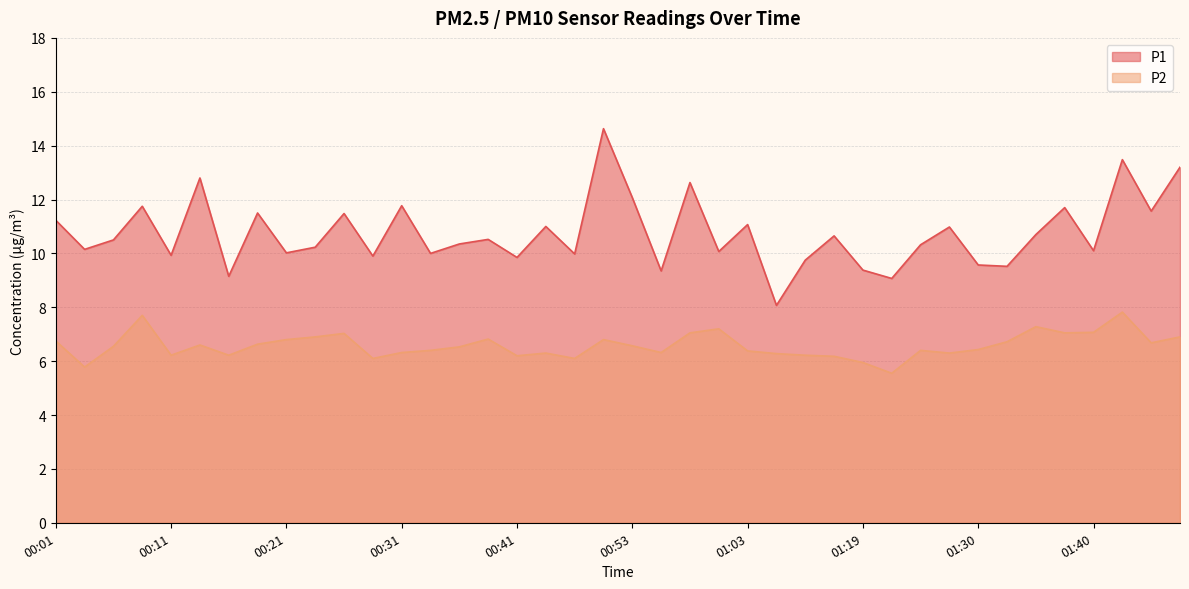

Reading right to left, transcribe all the data shown in this chart.

P1: 01:48=13.2	01:45=11.6	01:43=13.5	01:40=10.1	01:38=11.7	01:35=10.7	01:33=9.5	01:30=9.6	01:27=11.0	01:25=10.3	01:22=9.1	01:19=9.4	01:14=10.7	01:11=9.8	01:06=8.1	01:03=11.1	01:01=10.1	00:58=12.6	00:56=9.3	00:53=12.1	00:51=14.6	00:46=10.0	00:43=11.0	00:41=9.8	00:38=10.5	00:36=10.3	00:34=10.0	00:31=11.8	00:29=9.9	00:26=11.5	00:24=10.2	00:21=10.0	00:19=11.5	00:16=9.2	00:14=12.8	00:11=9.9	00:09=11.8	00:06=10.5	00:04=10.2	00:01=11.2
P2: 01:48=6.9	01:45=6.7	01:43=7.8	01:40=7.1	01:38=7.0	01:35=7.3	01:33=6.7	01:30=6.4	01:27=6.3	01:25=6.4	01:22=5.5	01:19=6.0	01:14=6.2	01:11=6.2	01:06=6.3	01:03=6.4	01:01=7.2	00:58=7.0	00:56=6.3	00:53=6.6	00:51=6.8	00:46=6.1	00:43=6.3	00:41=6.2	00:38=6.8	00:36=6.5	00:34=6.4	00:31=6.3	00:29=6.1	00:26=7.0	00:24=6.9	00:21=6.8	00:19=6.6	00:16=6.2	00:14=6.6	00:11=6.2	00:09=7.7	00:06=6.5	00:04=5.8	00:01=6.8